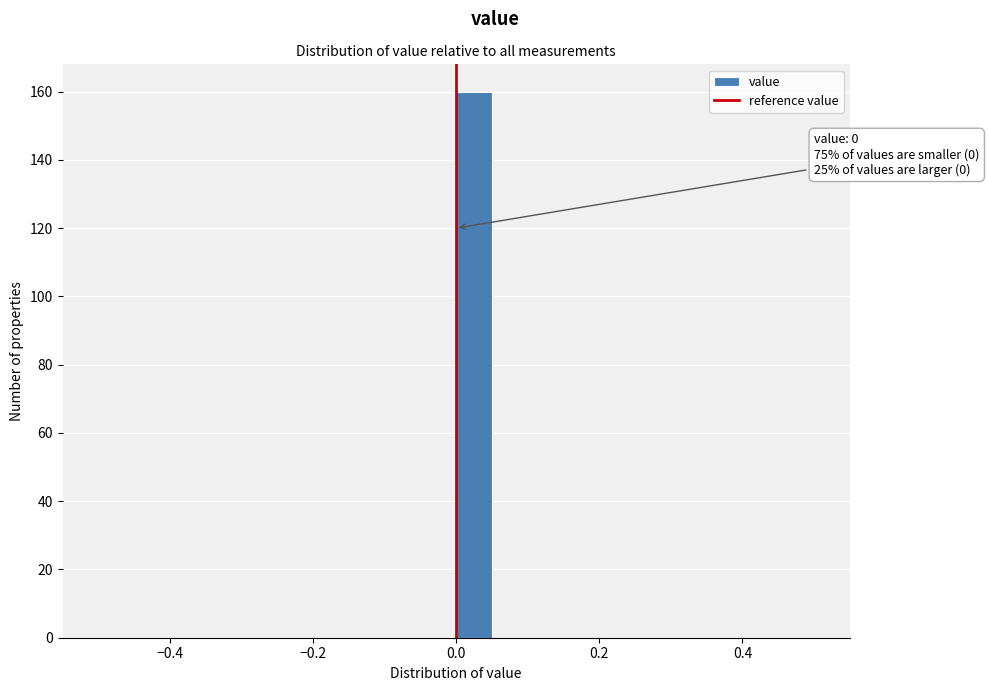

Read against the x-axis, roughly where is the centre of the tallest bar?

0.02